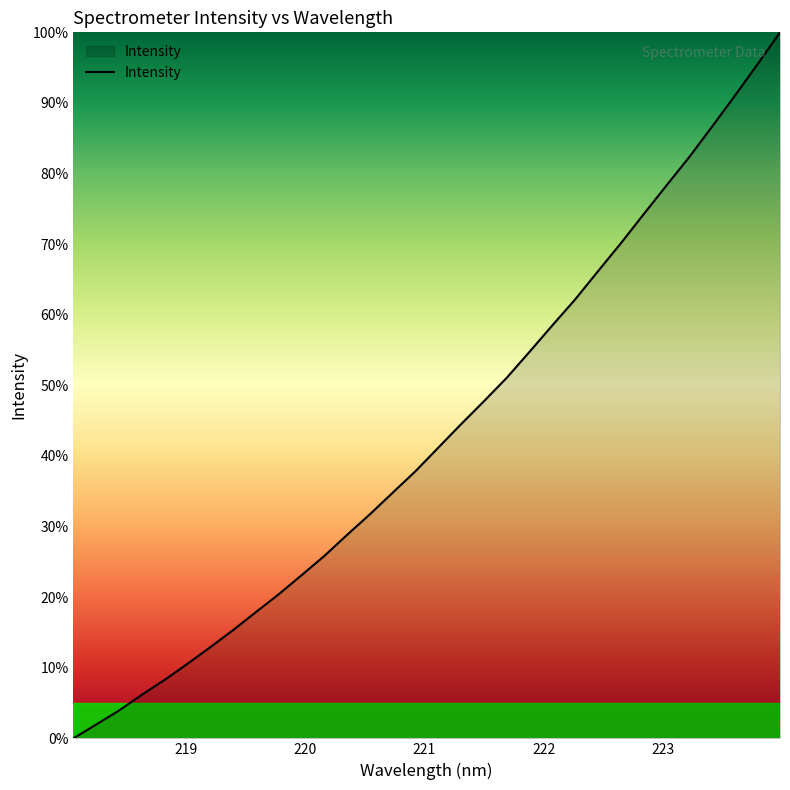

What is the difference between the maximum and minimum values?

100.0